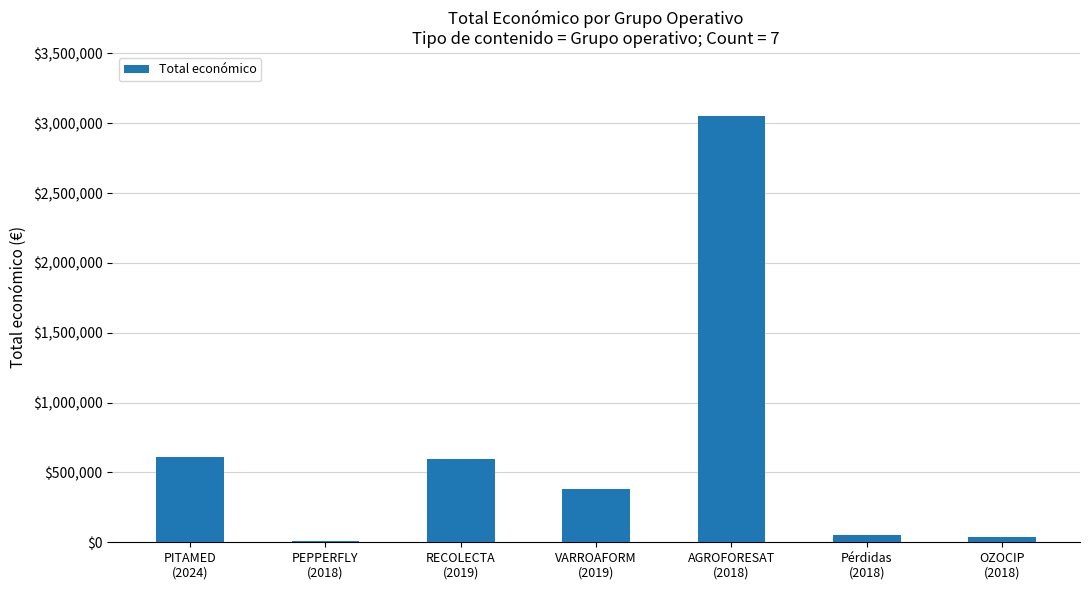

What is the sum of all values?

4735838